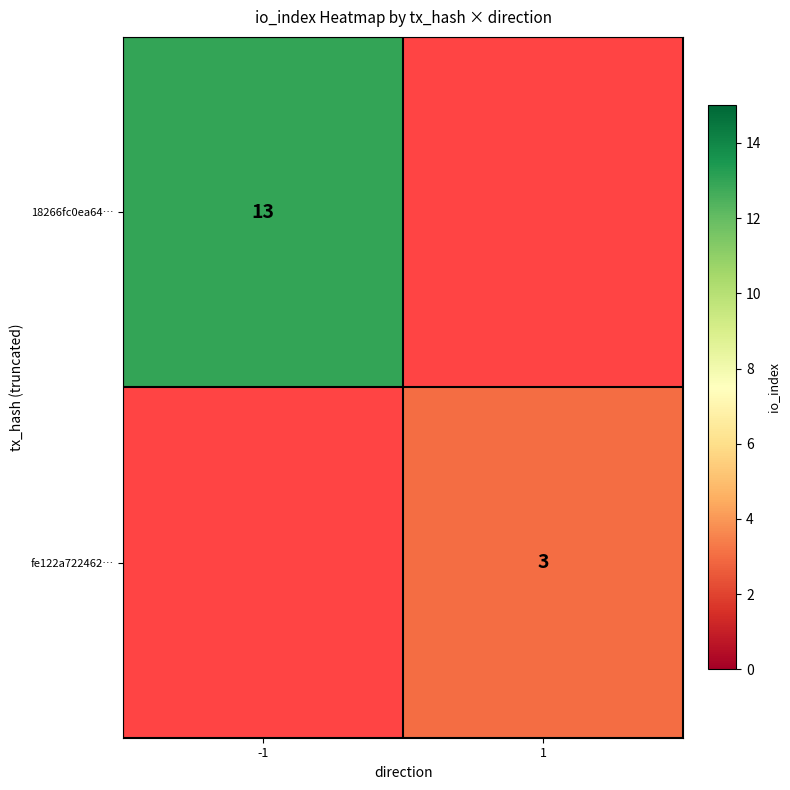

Which has a higher value, 1 or -1?

-1